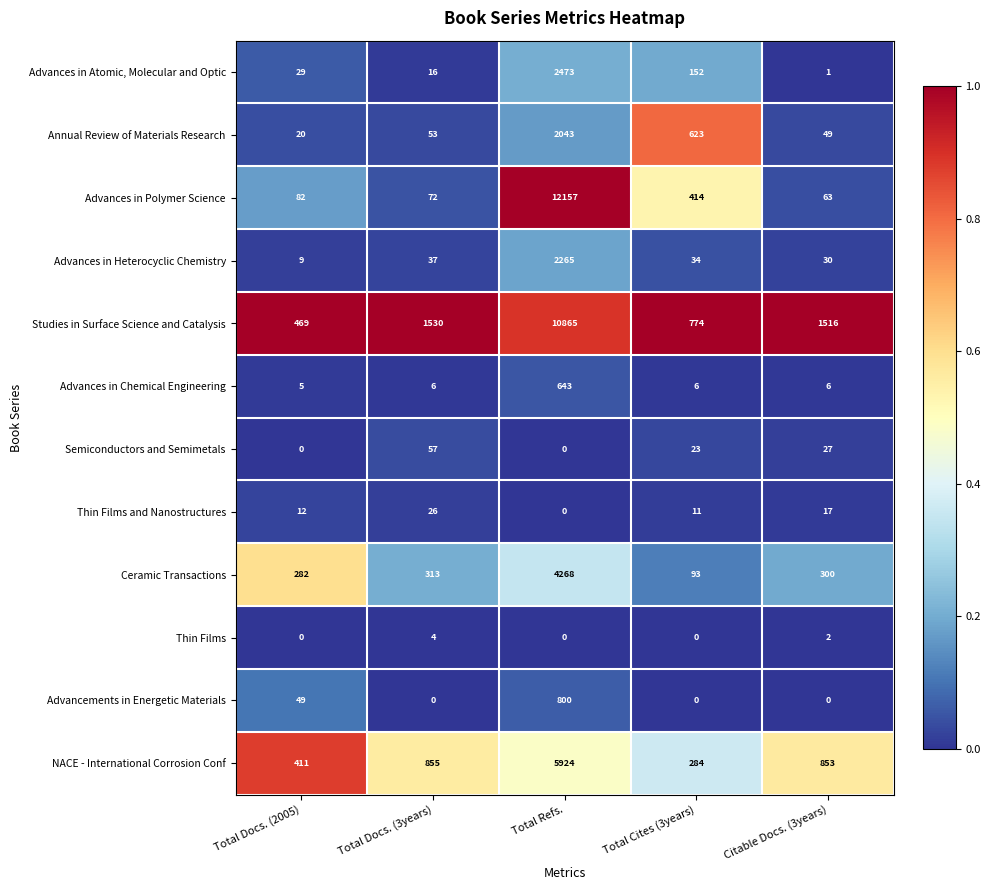

The Advancements in Energetic Materials series shows -558 at Citable Docs. (3years). True or false?

False